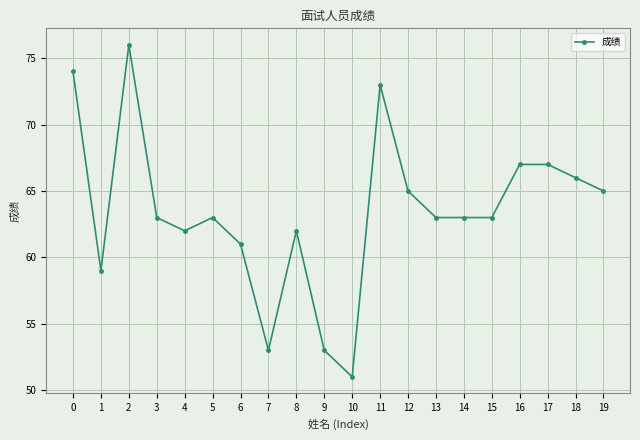

What is the difference between the maximum and minimum values?

25